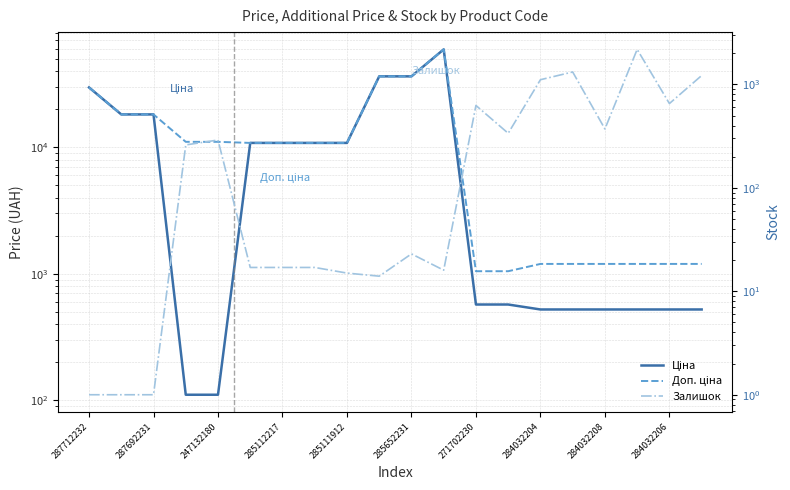

What is the difference between the second highest and minimum values in the Ціна series?

36313.5